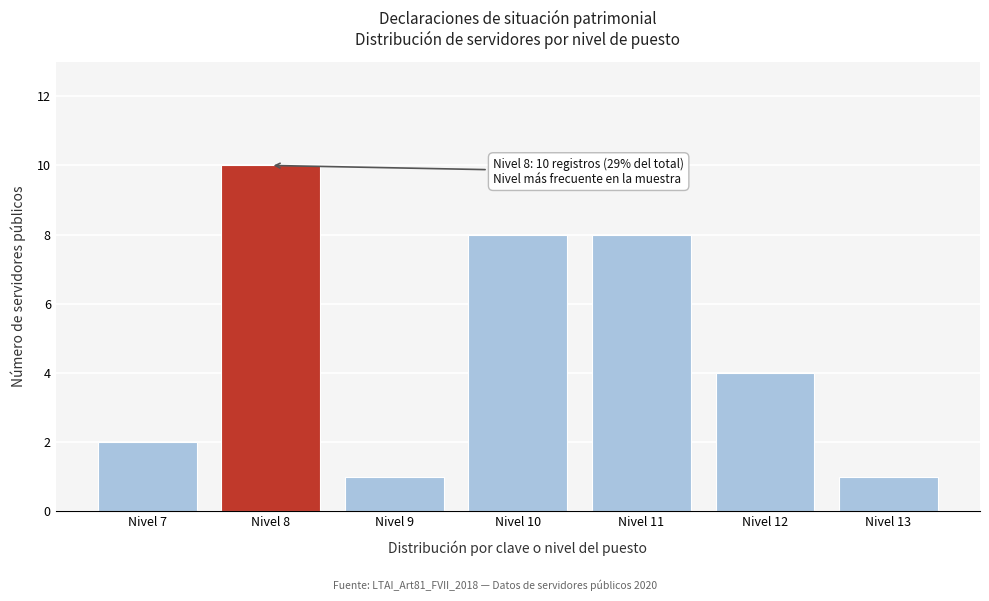

Reading left to right, extract all data points from this chart.

Nivel 7=2	Nivel 8=10	Nivel 9=1	Nivel 10=8	Nivel 11=8	Nivel 12=4	Nivel 13=1